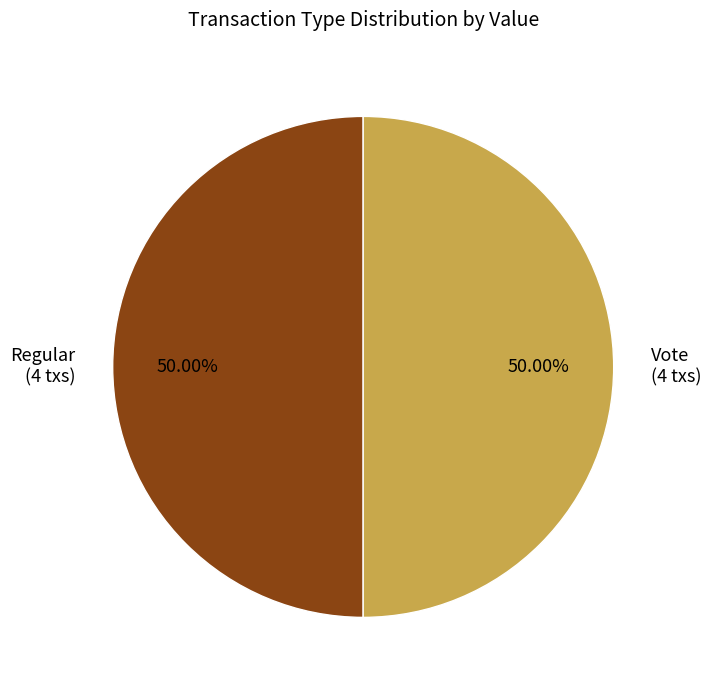

Approximately how many times larger is the value at Vote (4 txs) compared to Regular (4 txs)?

1.0